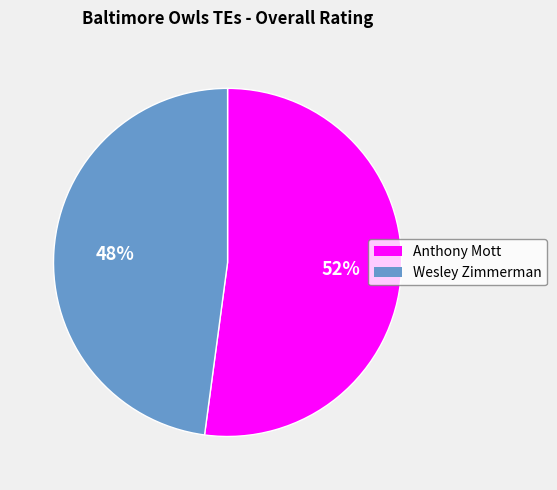

Is there any slice that represents more than half of the pie?

Yes